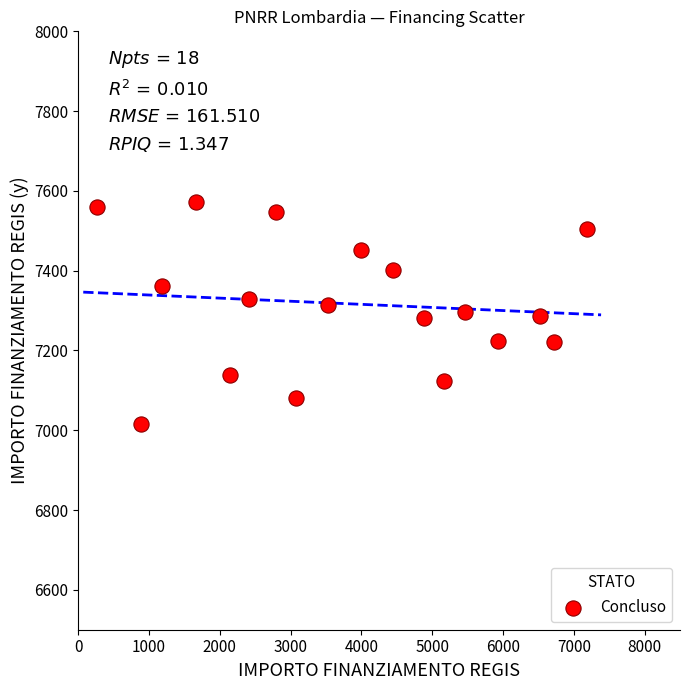

What is the range of X values (max minus min)?

6912.7